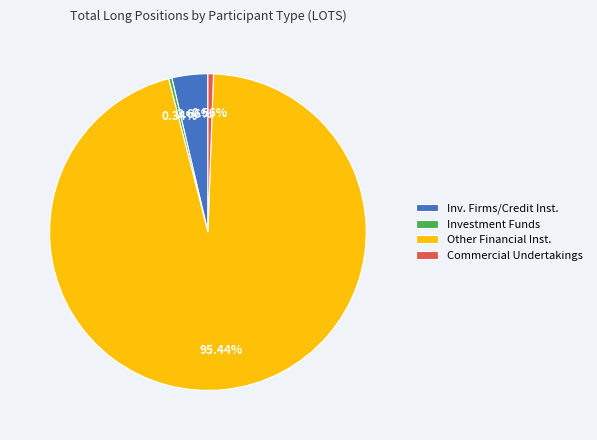

Which has a higher value, Other Financial Inst. or Investment Funds?

Other Financial Inst.